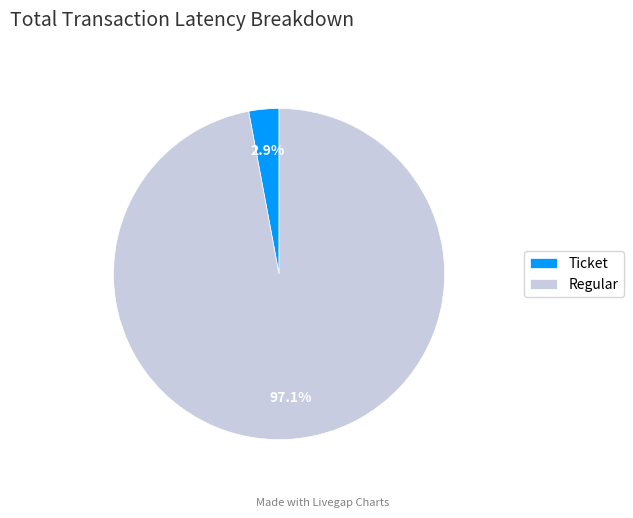

Does any single category account for the majority?

Yes